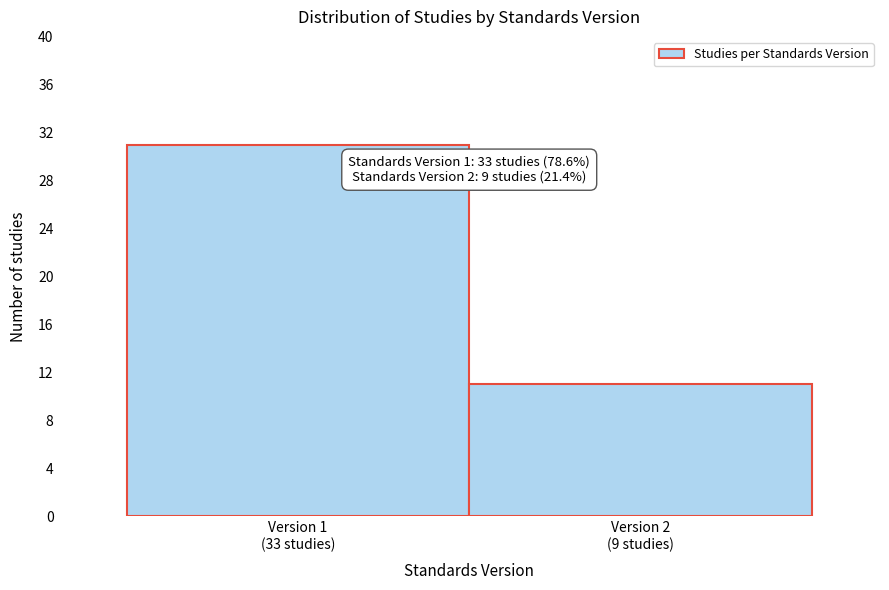

Reading left to right, extract all data points from this chart.

31	11